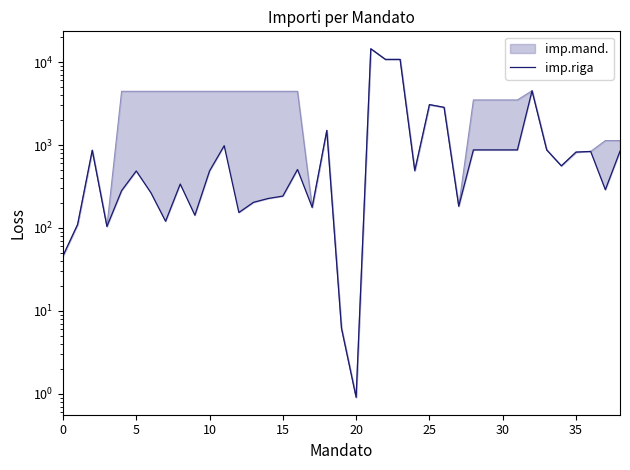

What is the sum of the imp.riga values at 29 and 34?

1434.8